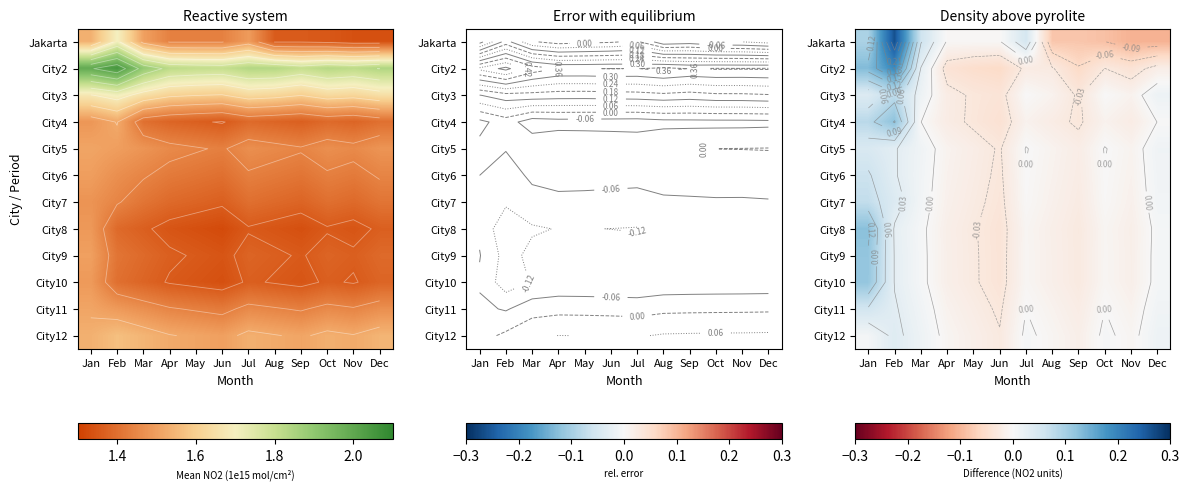

Count the number of data series in this chart.

12